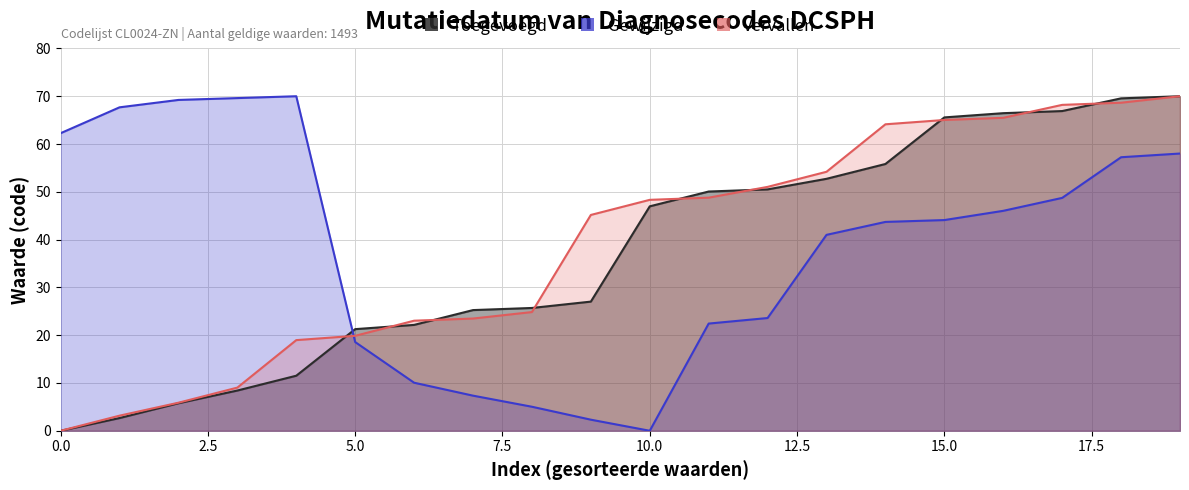

After their last crossing, which series has the higher values: Gewijzigd or Toegevoegd?

Toegevoegd